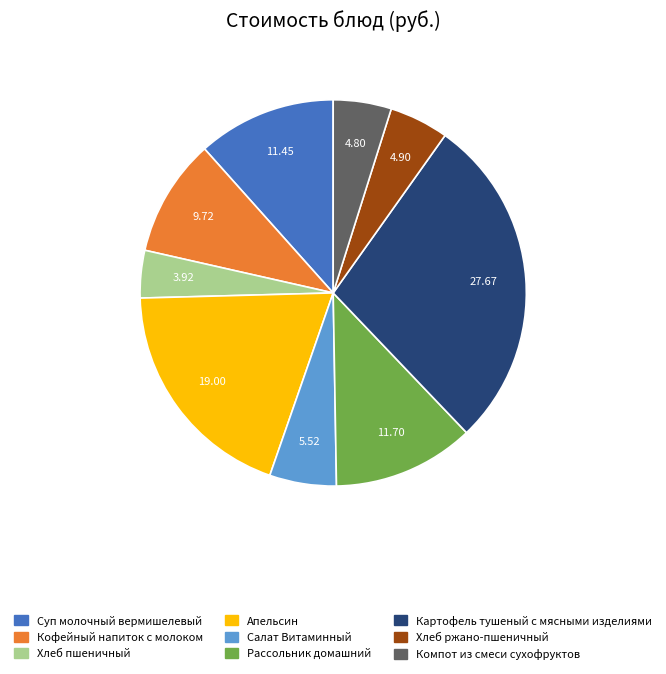

True or false: Хлеб ржано-пшеничный accounts for 5% of the total.

True